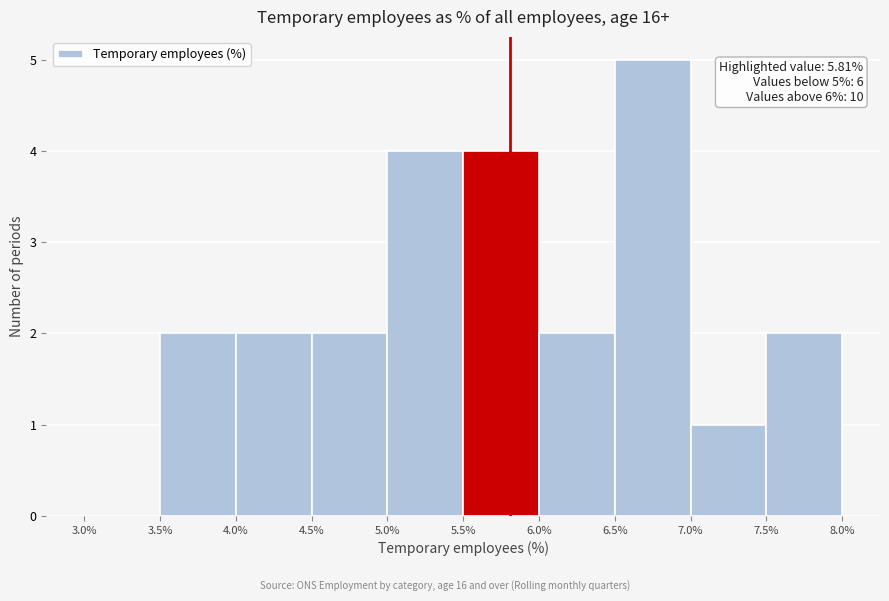

Which range on the x-axis has the tallest bar?

6.5% to 7.0%